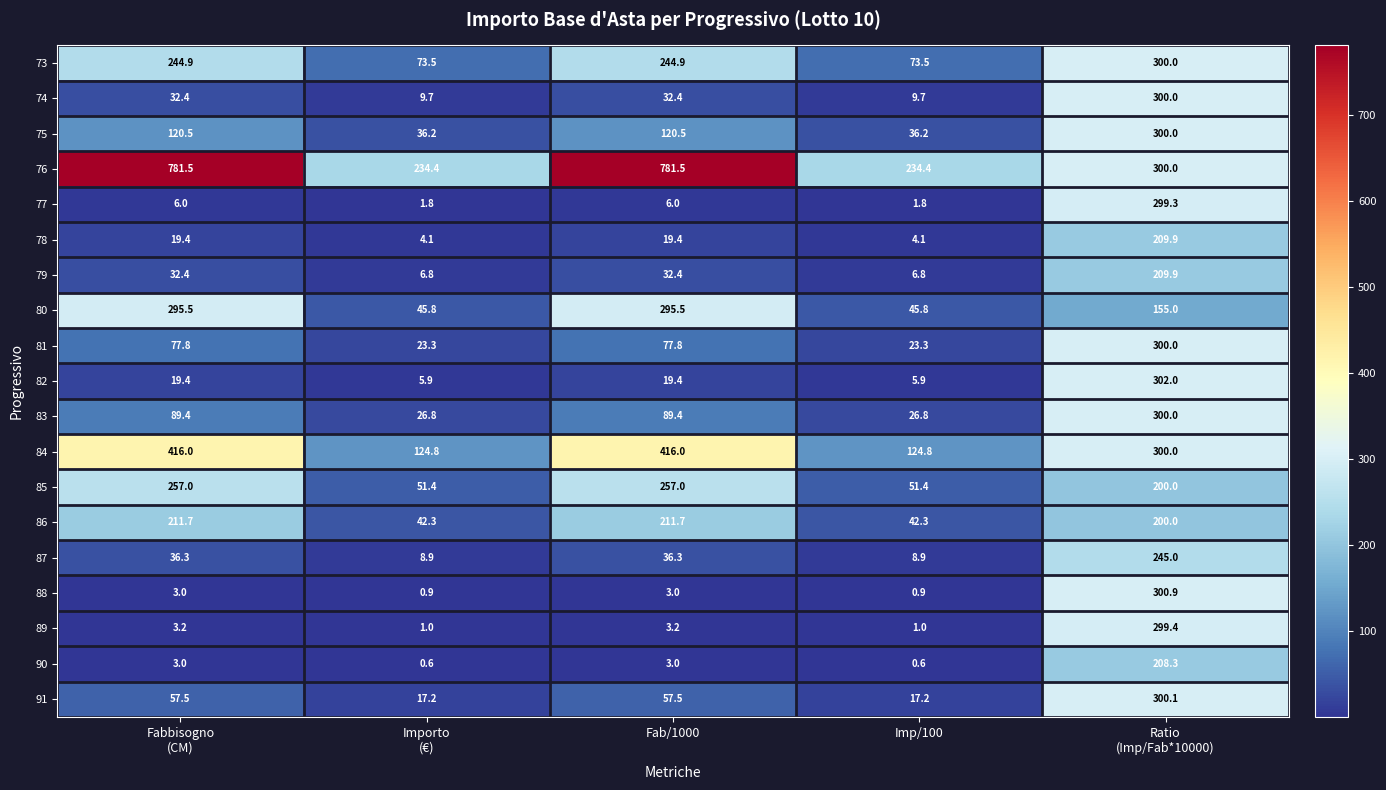

Read the 75 value at Imp/100.

36.2